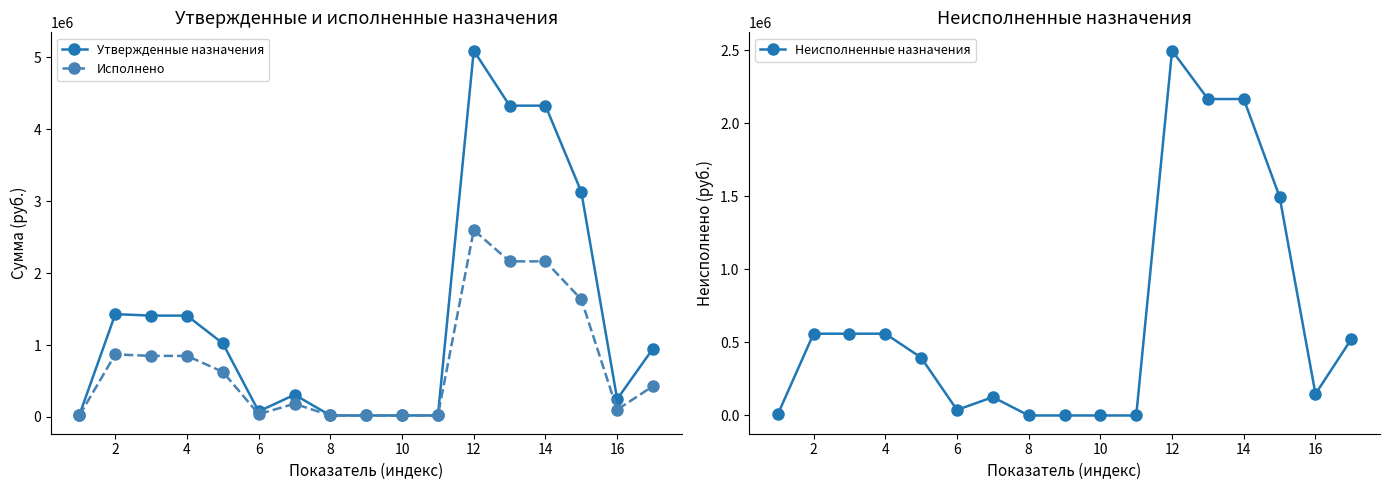

What is the lowest value of the Утвержденные назначения series?

20600.0